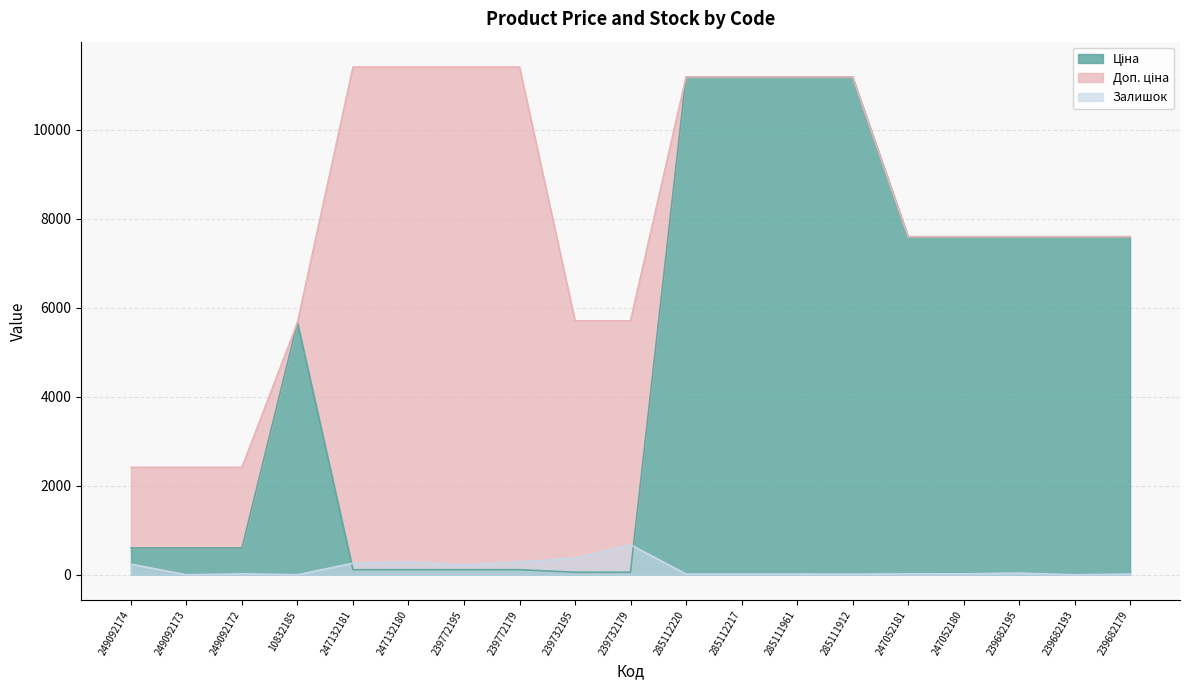

What is the label of the 19th point from the right?

249092174